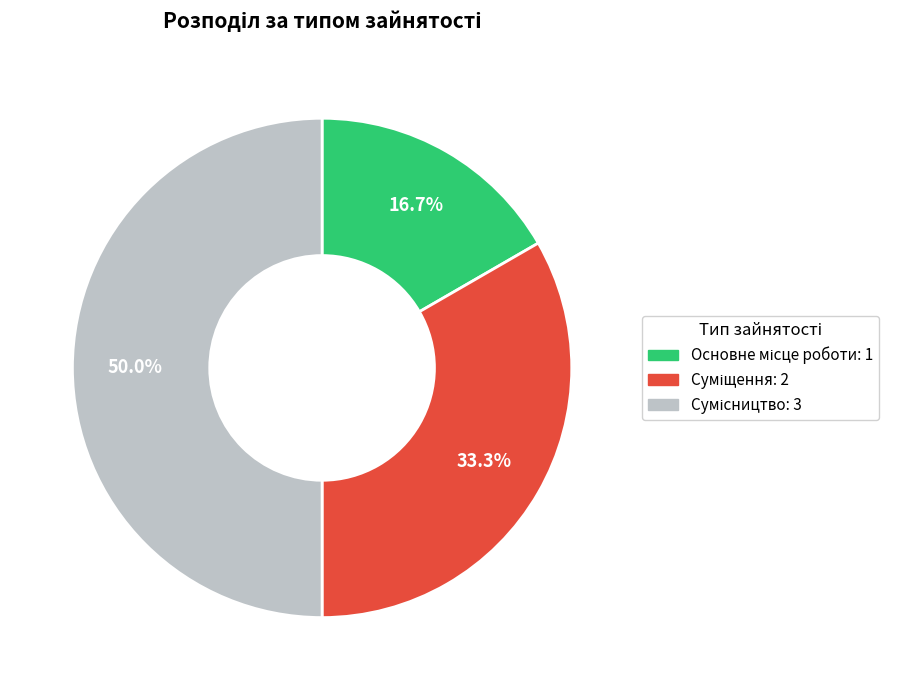

Does Сумісництво account for over 50% of the chart?

No